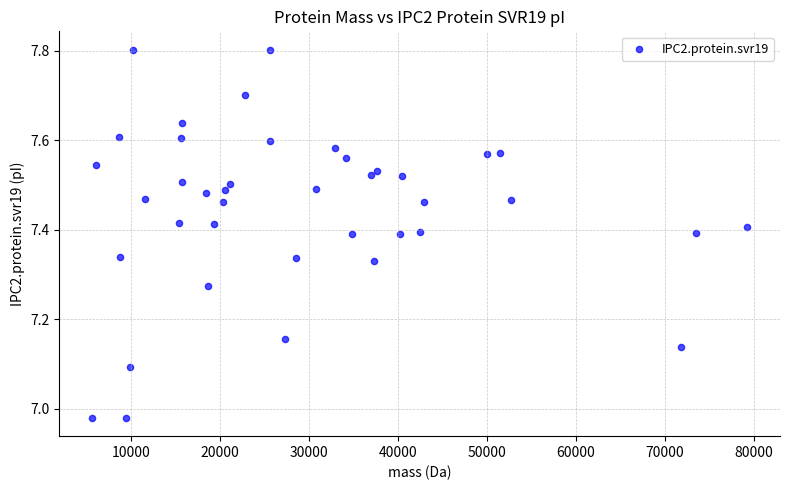

What is the range of Y values (max minus min)?

0.8